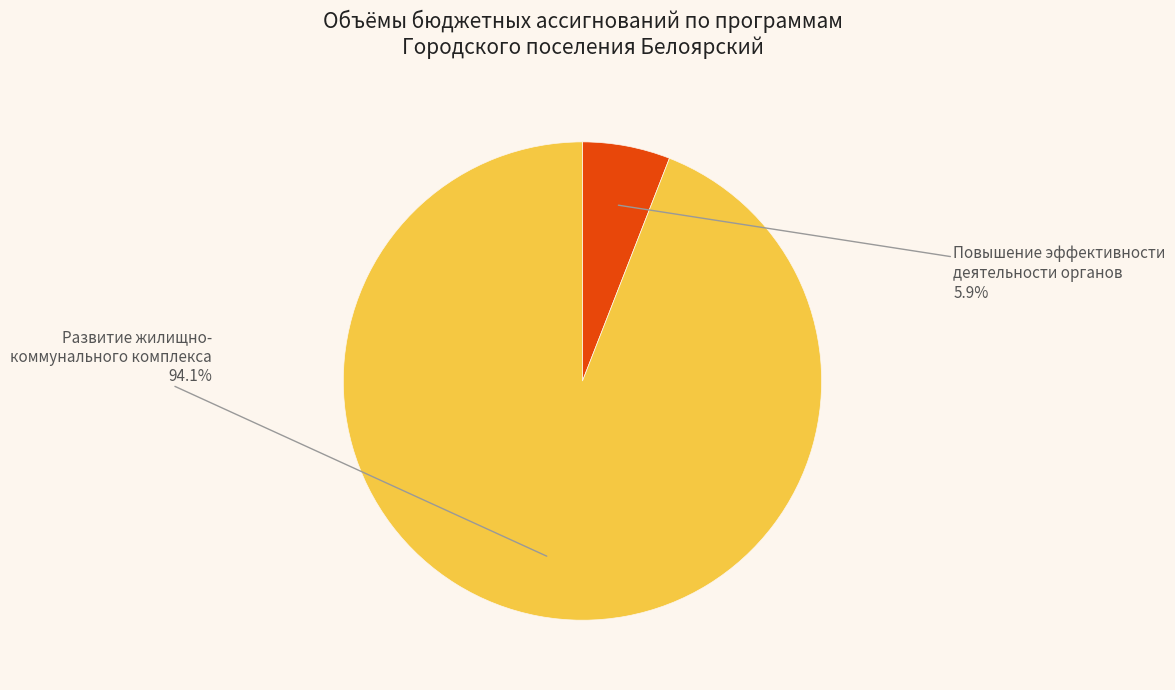

How many segments does this pie chart have?

2